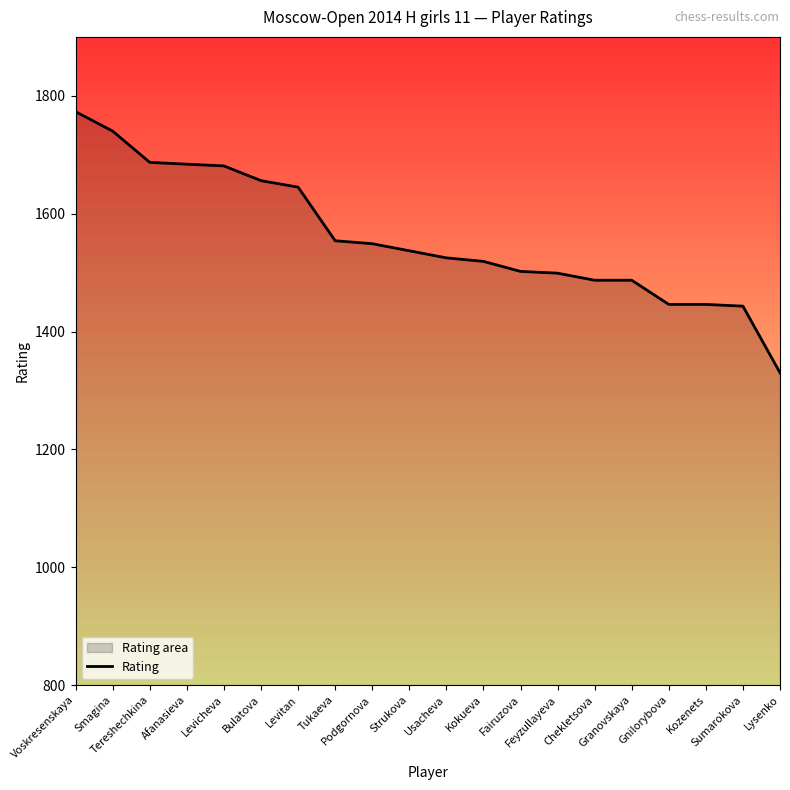

True or false: the data shows 1537 at Strukova.

True